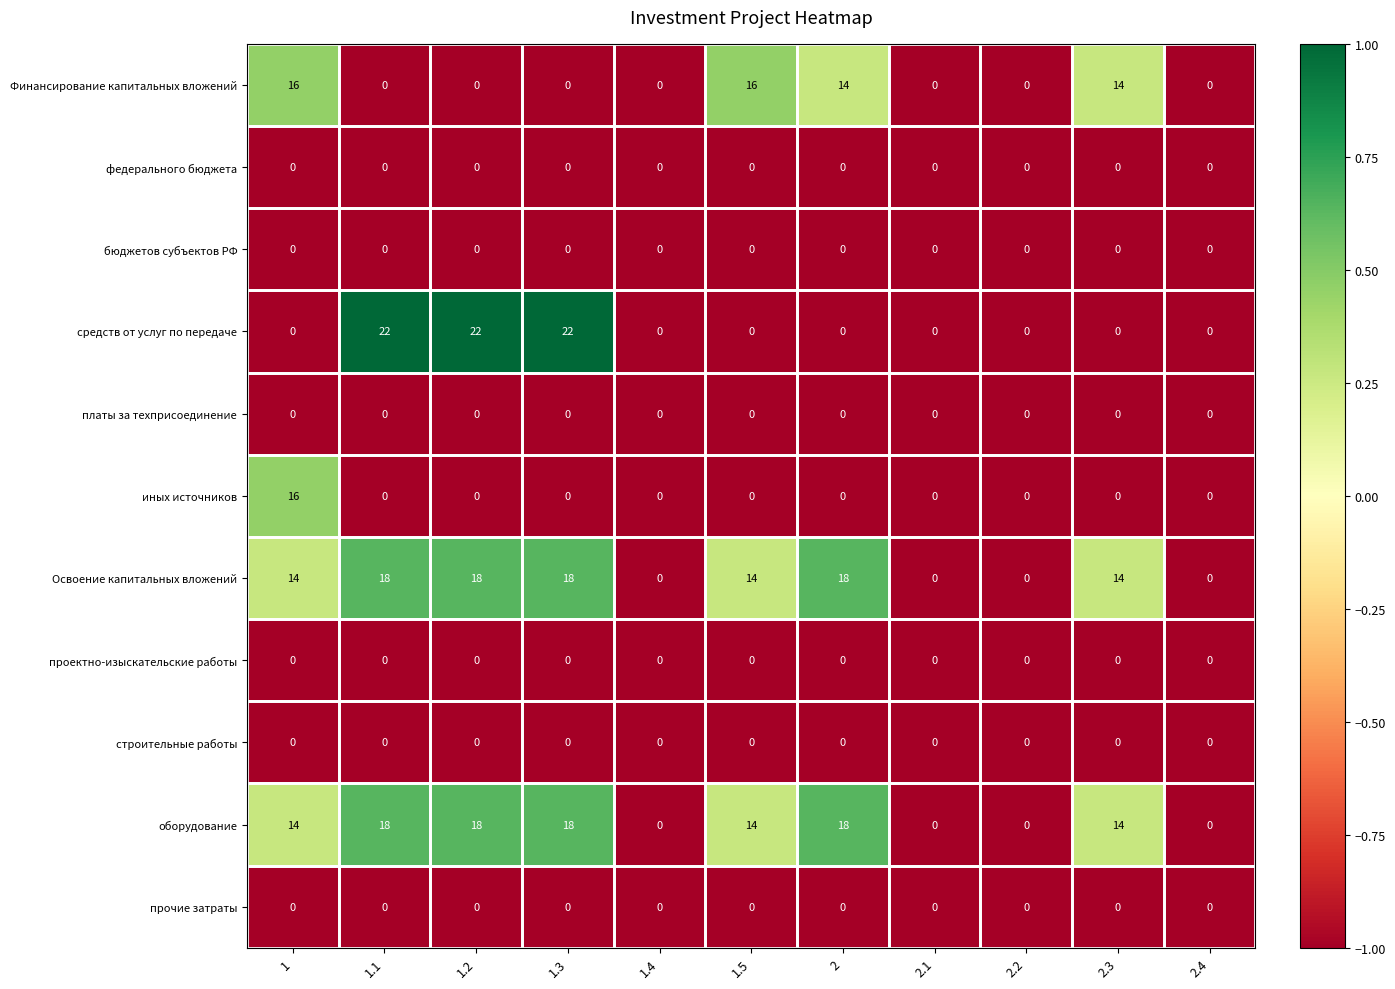

Read the Освоение капитальных вложений value at 1.5.

14